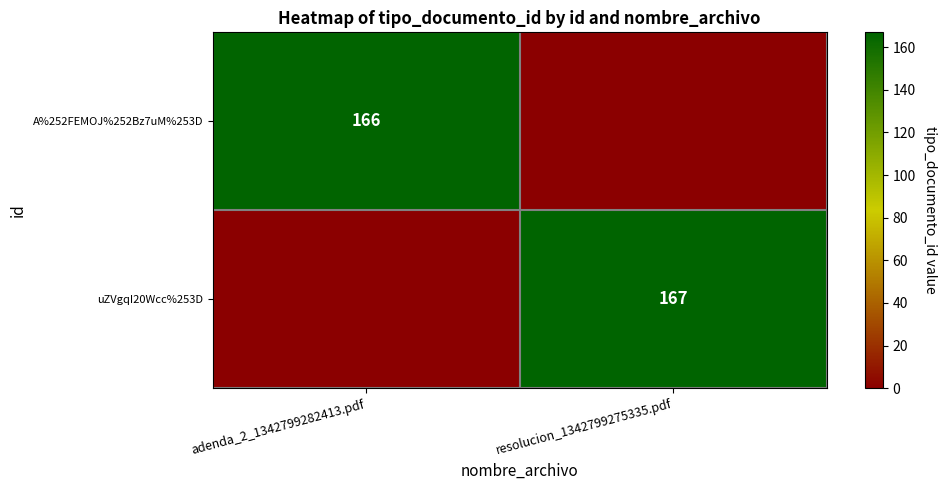

The value of A%252FEMOJ%252Bz7uM%253D at adenda_2_1342799282413.pdf is 245. True or false?

False